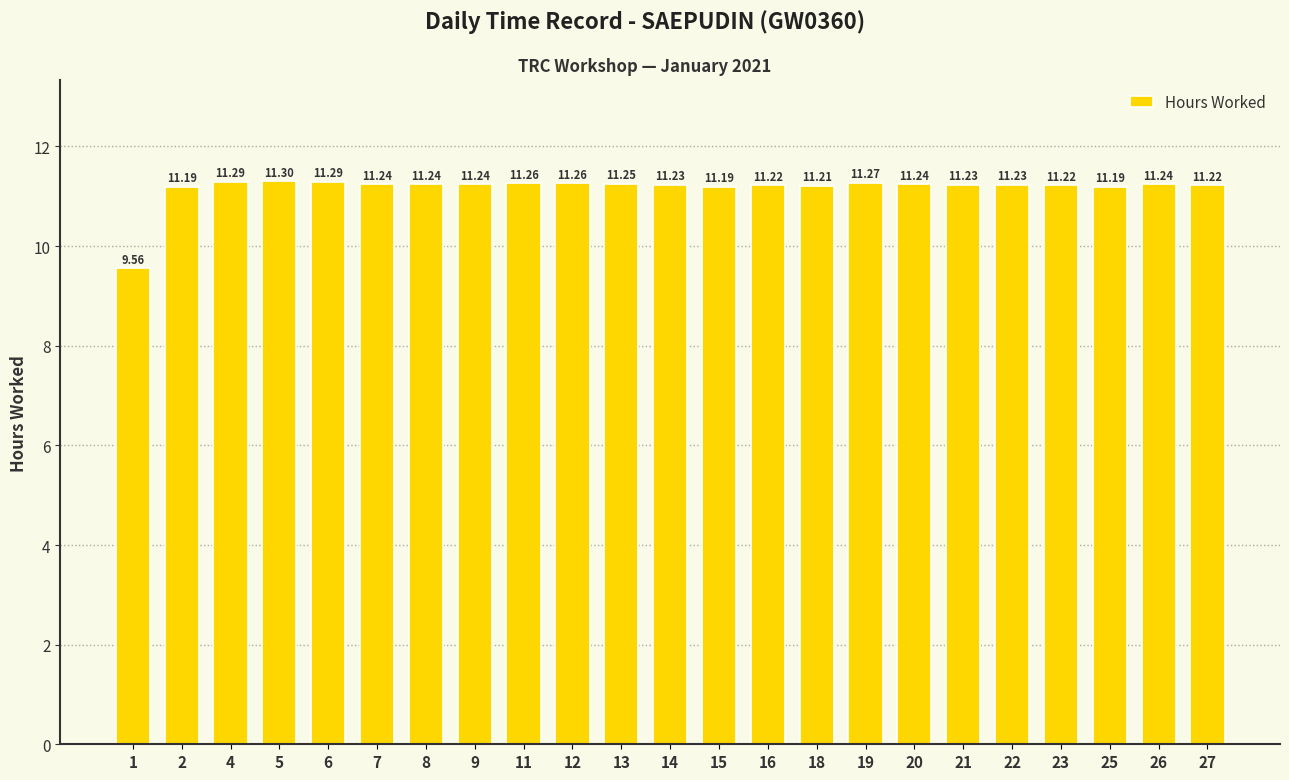

What is the difference between the maximum and minimum values?

1.7